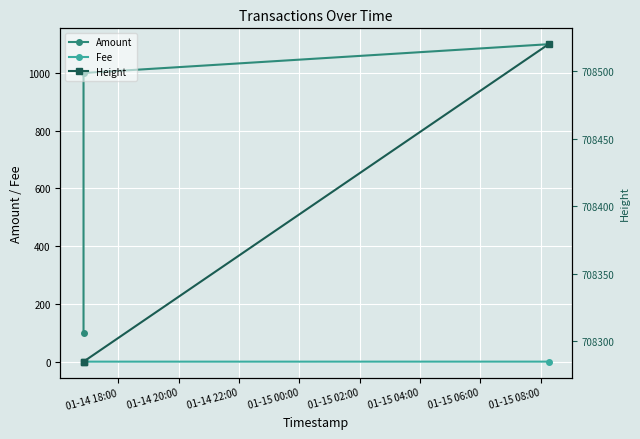

Is it true that Fee equals 0.0 at 01-14 20:00?

False